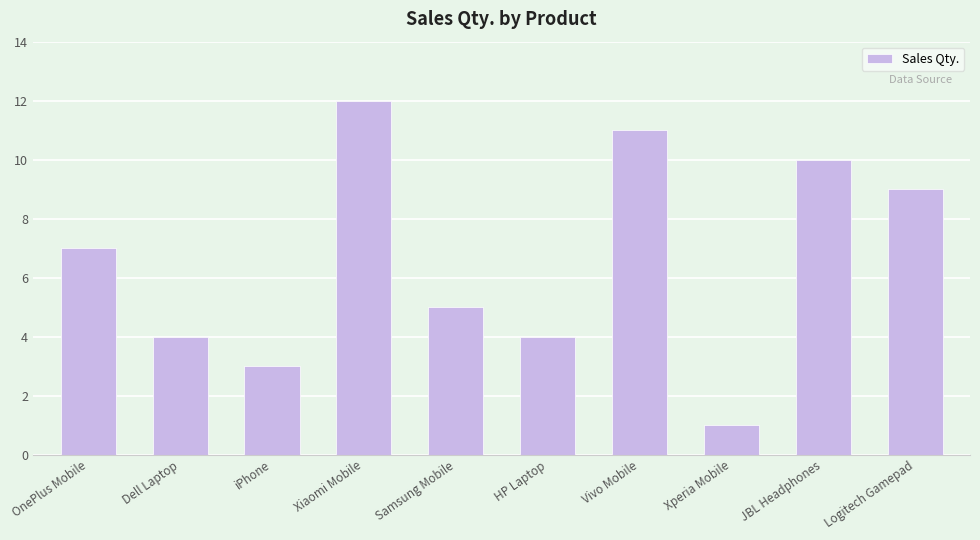

Is it true that the value at Logitech Gamepad is 9?

True